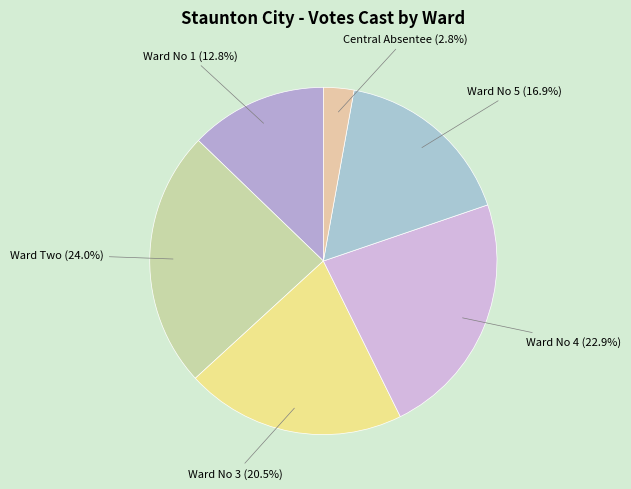

Rank the categories by value from highest to lowest.

Ward Two, Ward No 4, Ward No 3, Ward No 5, Ward No 1, Central Absentee